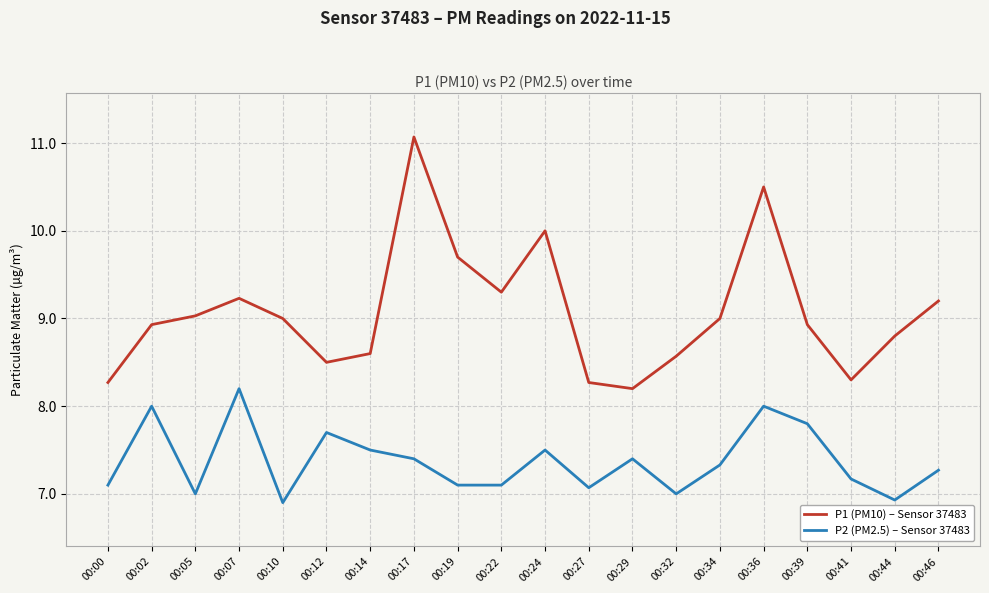

Which series has the largest range (max minus min)?

P1 (PM10) – Sensor 37483